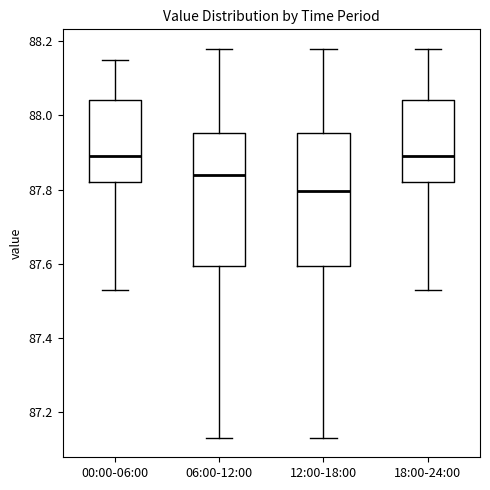

Where is the upper edge of the box for 18:00-24:00 on the y-axis? The values are not printed on the chart, so give them approximately, as read against the axis.

88.04